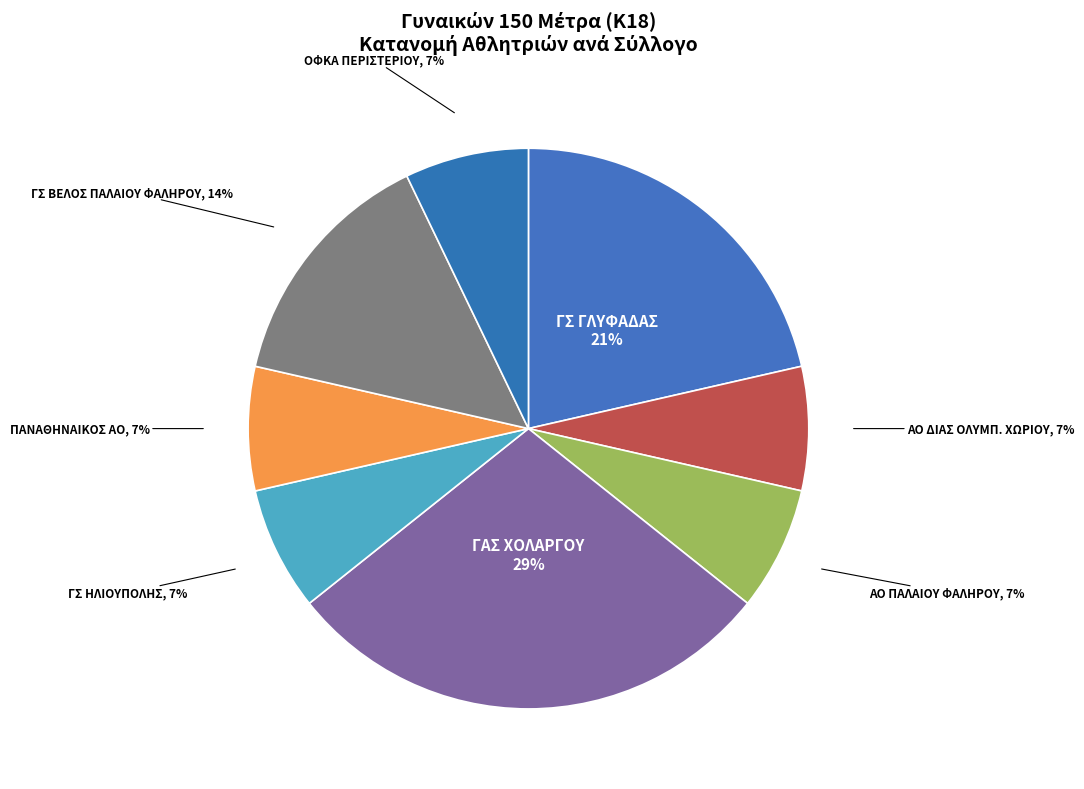

Count the number of slices in the pie.

8